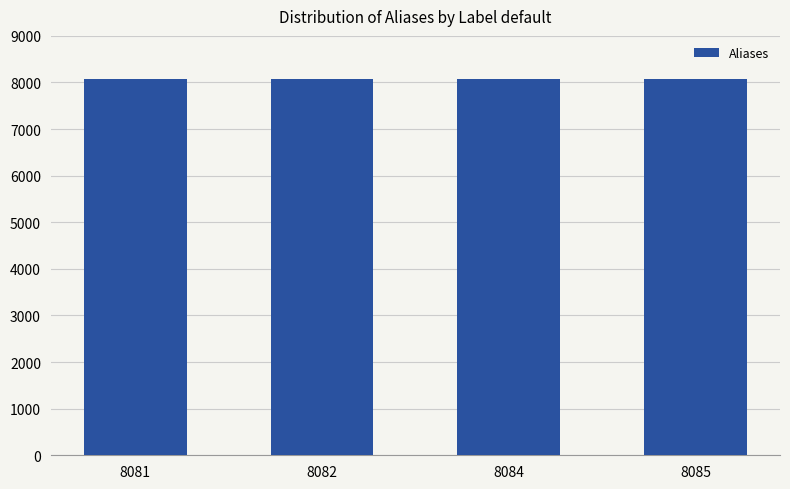

Count the number of data series in this chart.

1